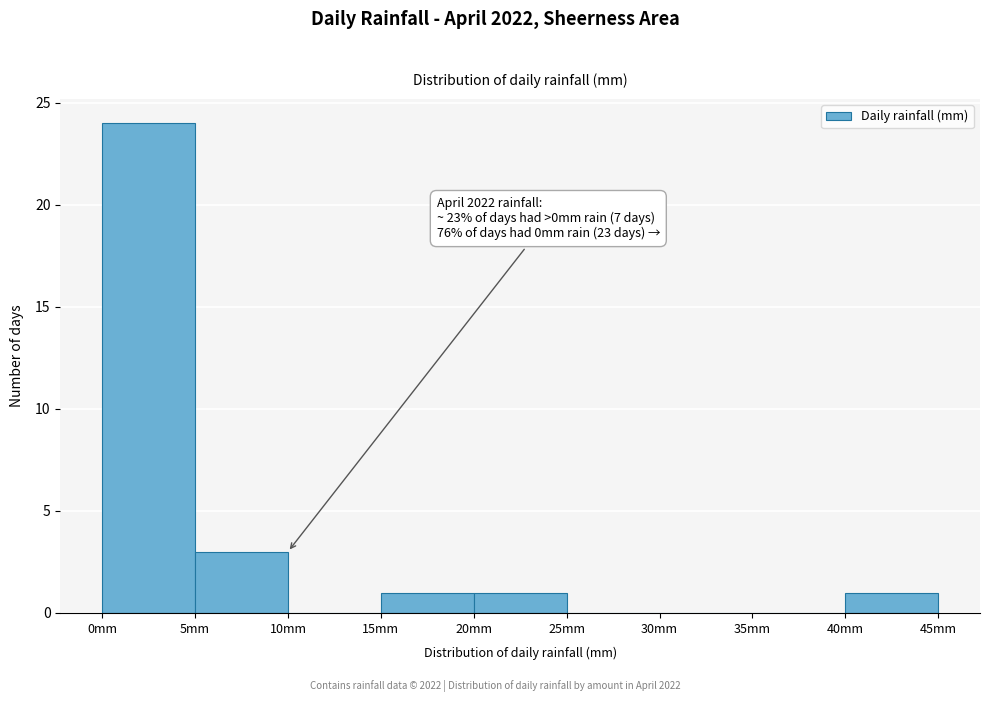

Over which range of the x-axis is the bar tallest?

0 to 5